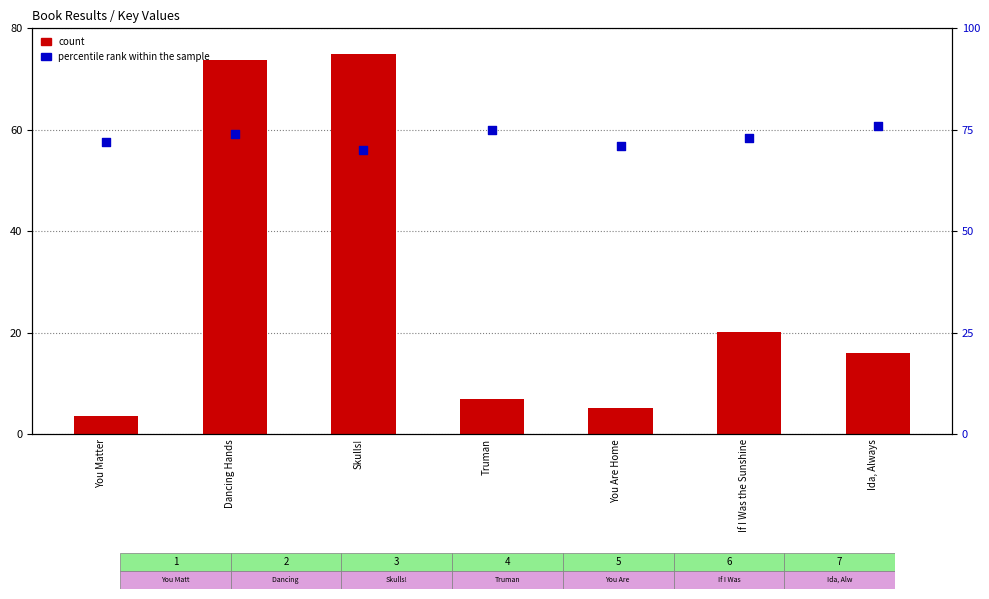

What is the total value across all series at Dancing Hands?

147.8